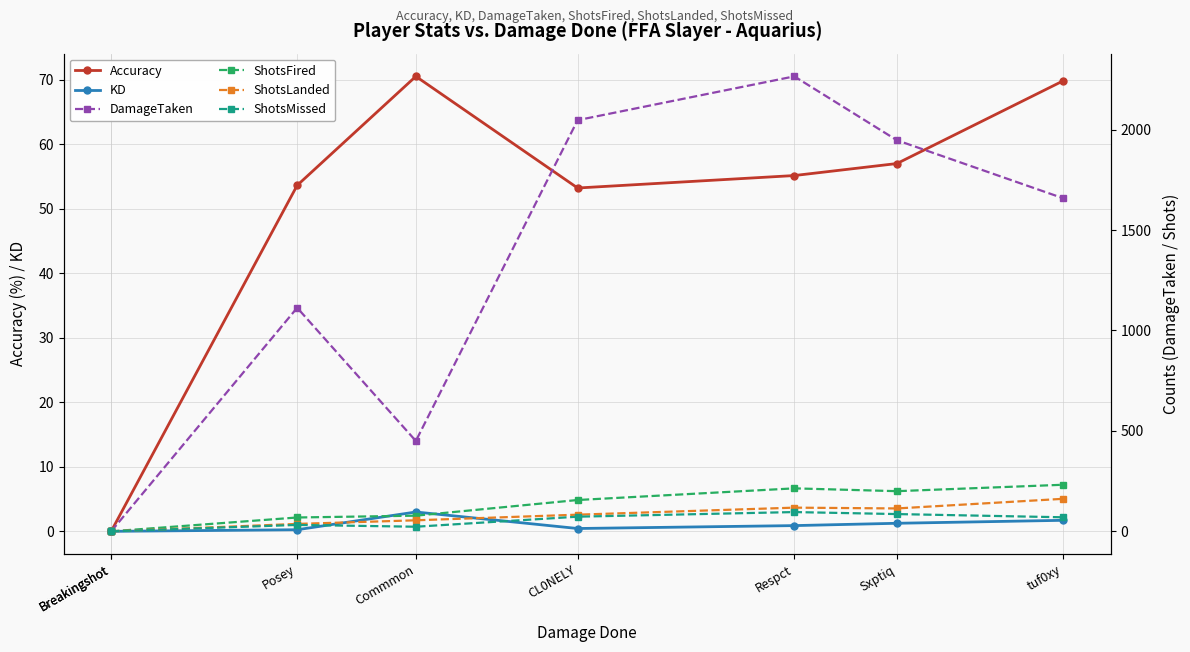

Reading left to right, extract all data points from this chart.

Accuracy: Breakingshot=0.0	Breakingshot=0.0	Posey=53.6	Commmon=70.5	CL0NELY=53.2	Respct=55.1	Sxptiq=57.0	tuf0xy=69.8
KD: Breakingshot=0.0	Breakingshot=0.0	Posey=0.2	Commmon=3.0	CL0NELY=0.4	Respct=0.9	Sxptiq=1.2	tuf0xy=1.7
DamageTaken: Breakingshot=0.0	Breakingshot=0.0	Posey=1113.0	Commmon=450.0	CL0NELY=2047.0	Respct=2265.0	Sxptiq=1947.0	tuf0xy=1658.0
ShotsFired: Breakingshot=0.0	Breakingshot=0.0	Posey=69.0	Commmon=78.0	CL0NELY=156.0	Respct=214.0	Sxptiq=200.0	tuf0xy=232.0
ShotsLanded: Breakingshot=0.0	Breakingshot=0.0	Posey=37.0	Commmon=55.0	CL0NELY=83.0	Respct=118.0	Sxptiq=114.0	tuf0xy=162.0
ShotsMissed: Breakingshot=0.0	Breakingshot=0.0	Posey=32.0	Commmon=23.0	CL0NELY=73.0	Respct=96.0	Sxptiq=86.0	tuf0xy=70.0